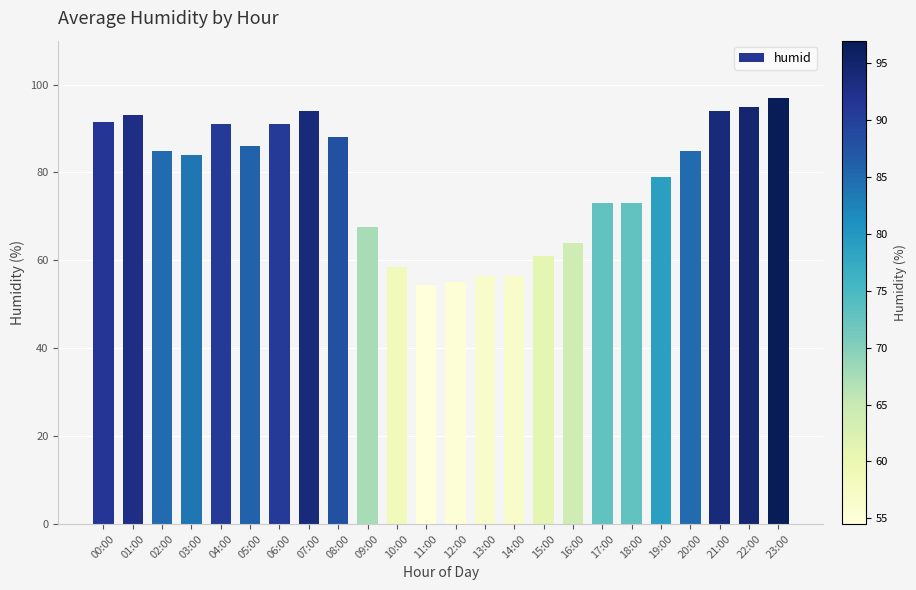

What position from the right is 03:00?

21